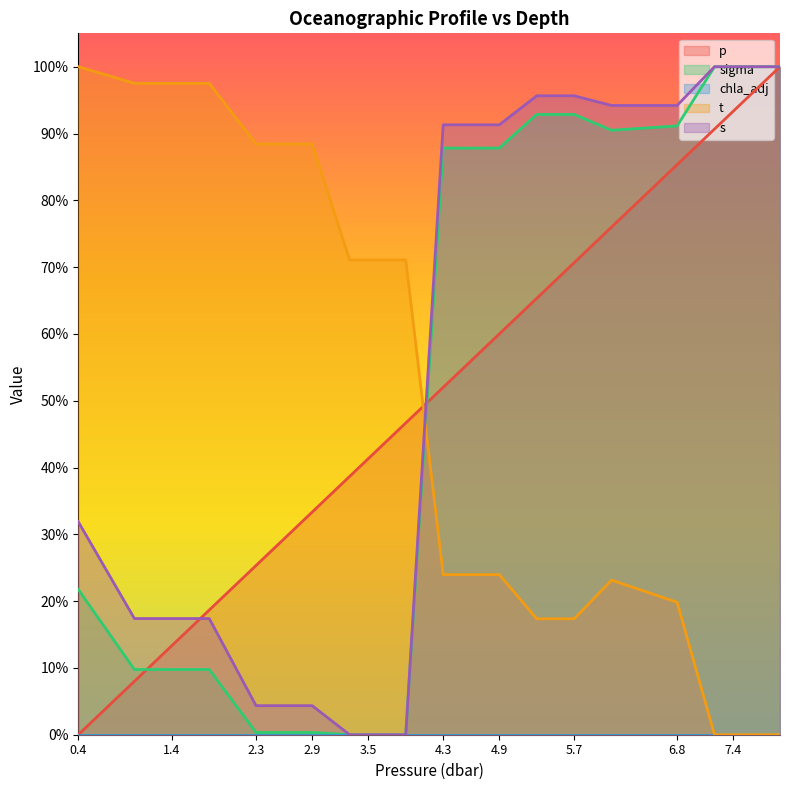

Which series ends up on top after the final intersection of s and t?

s